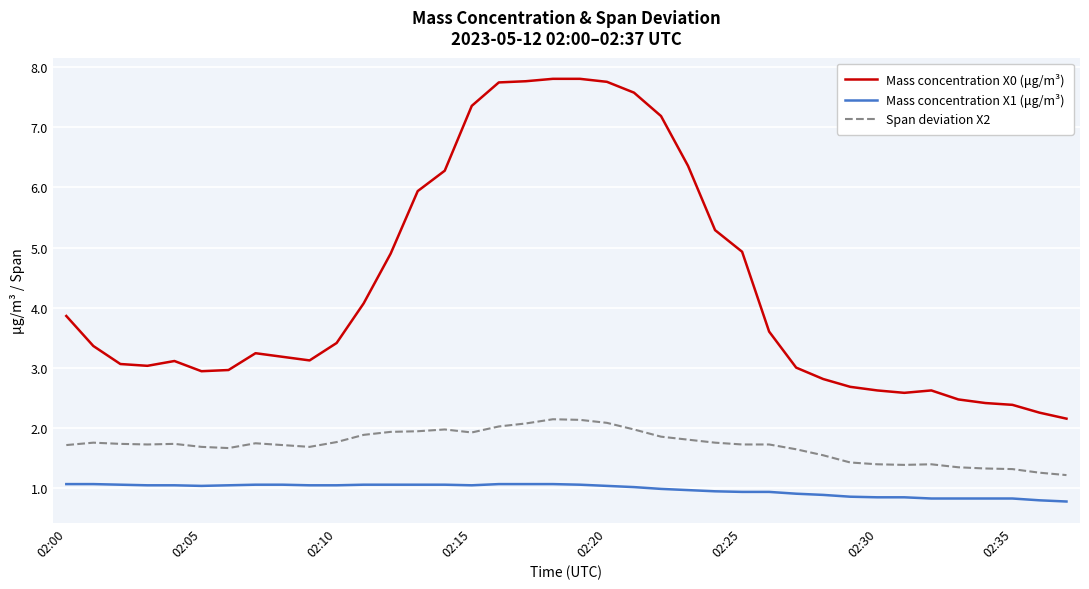

List the series in order of their peak value, highest first.

Mass concentration X0 (μg/m³), Span deviation X2, Mass concentration X1 (μg/m³)